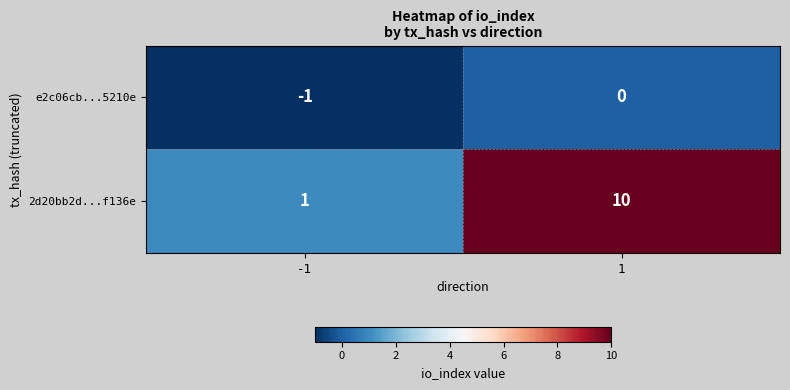

Count the number of data series in this chart.

2